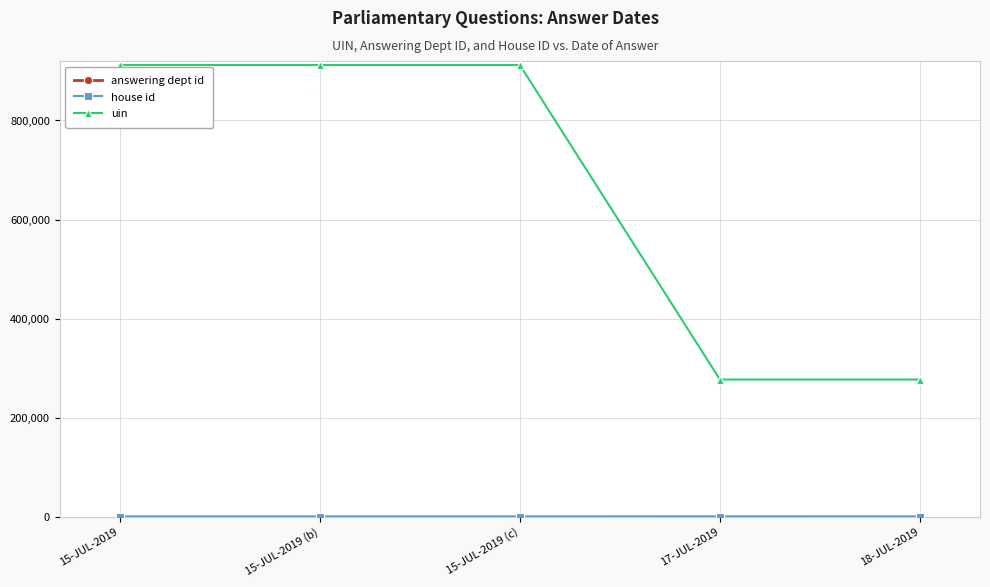

At which label is uin closest to 594588?

17-JUL-2019